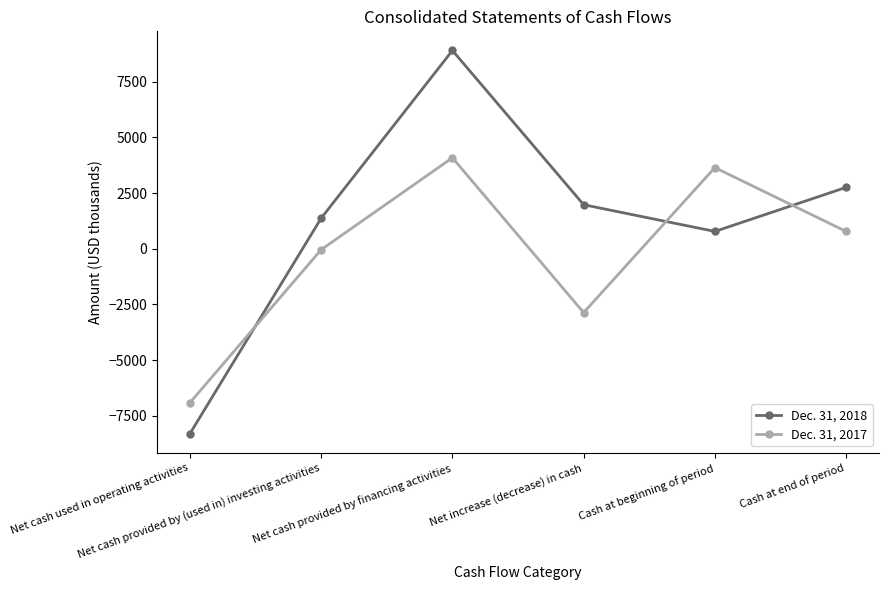

Which series has the widest spread of values?

Dec. 31, 2018